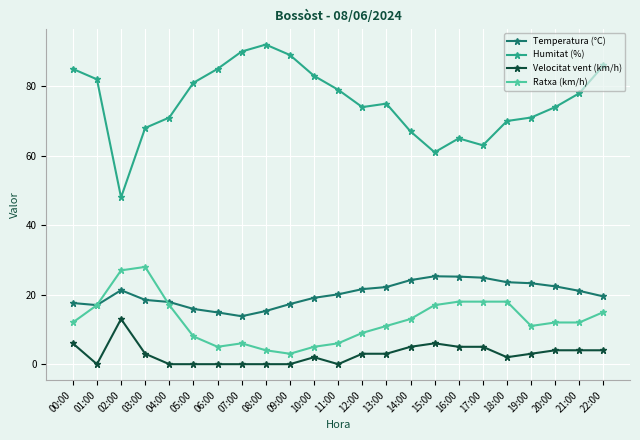

True or false: Velocitat vent (km/h) has a value of 8.1 at 05:00.

False